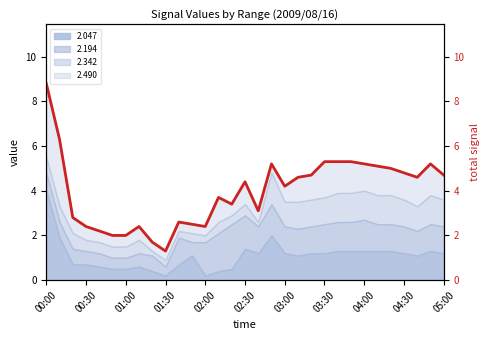

What value does the data have at 03:30?

5.3